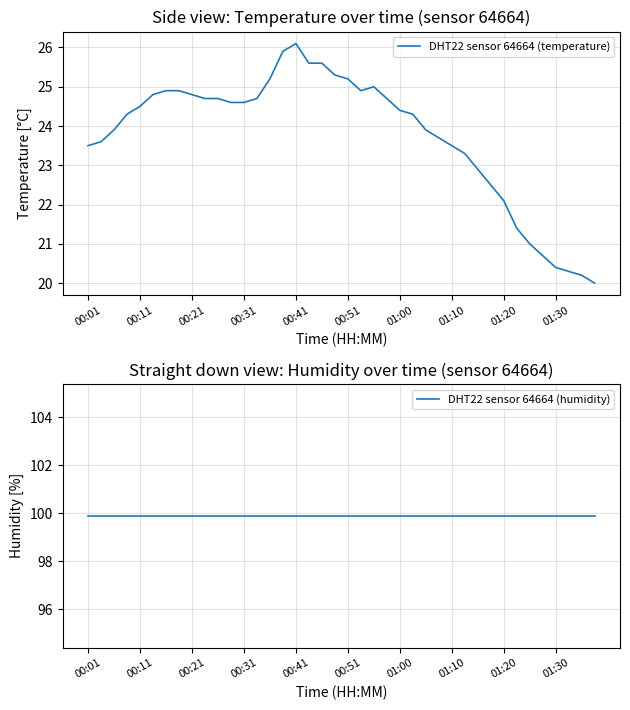

True or false: DHT22 sensor 64664 (humidity) and DHT22 sensor 64664 (temperature) intersect in this chart.

False